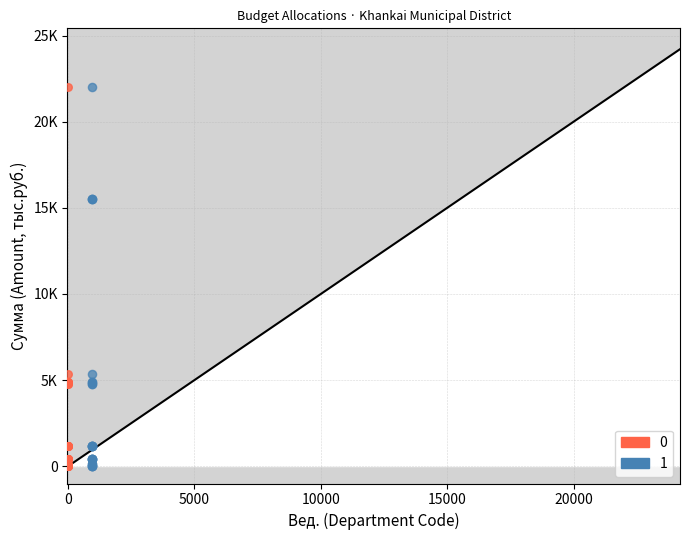

What are all the series names shown in the legend?

0, 1